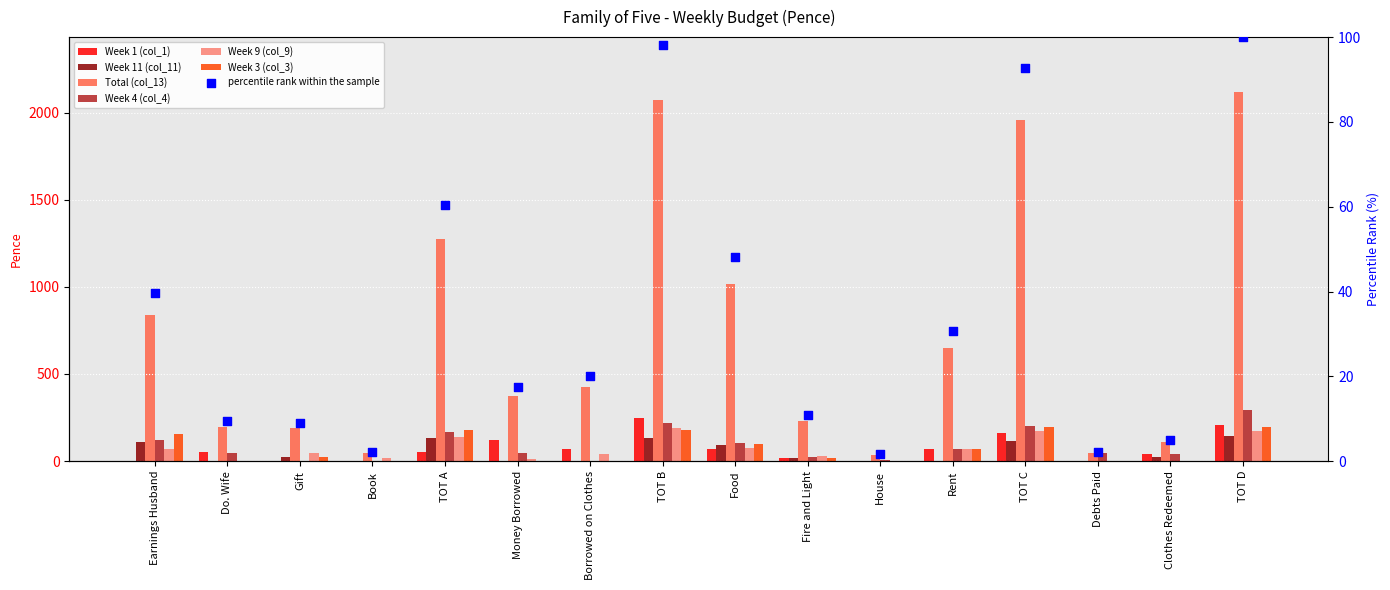

Which series has the largest Y range (max minus min)?

Total (col_13)